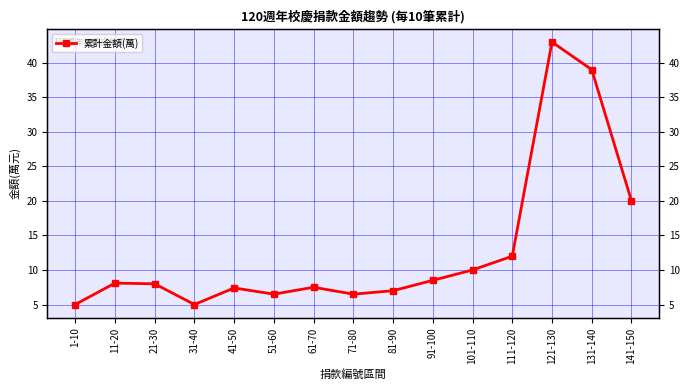

Where is the first local minimum?

31-40